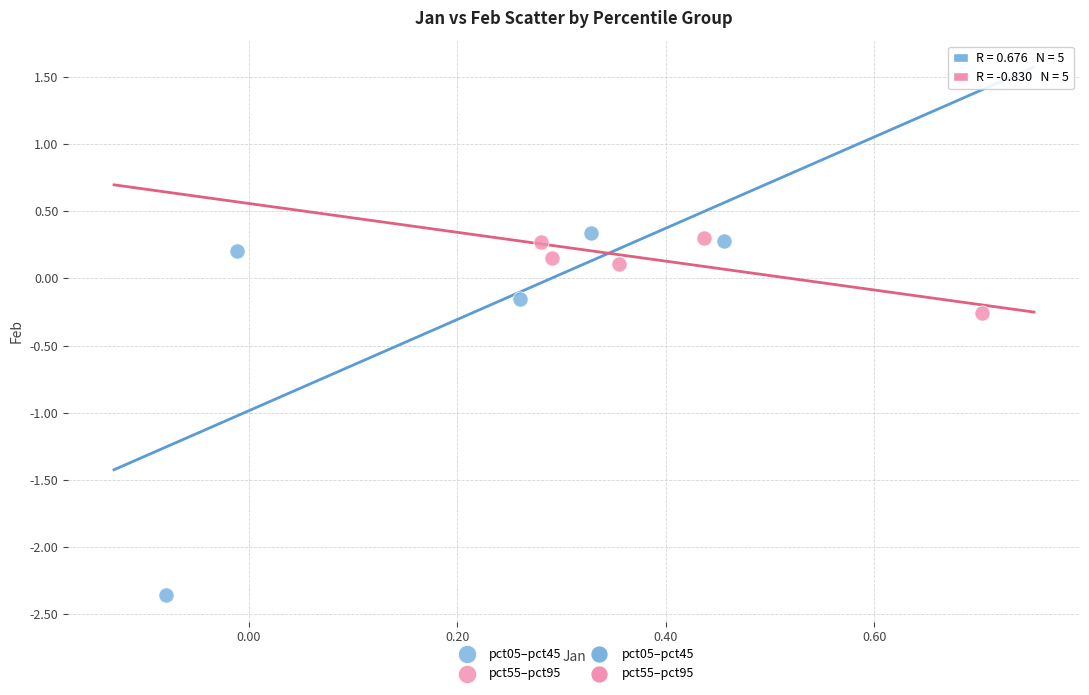

Which series contains the lowest Y value?

pct05–pct45